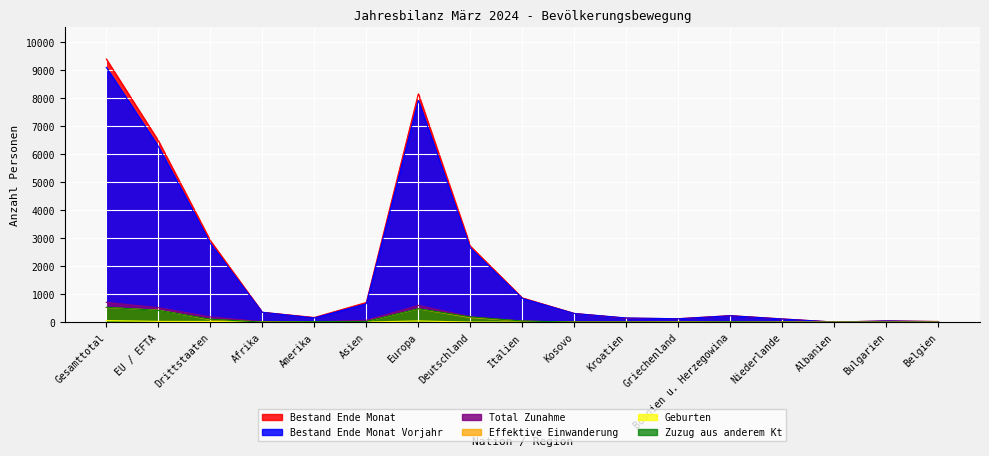

What is the approximate value of Bestand Ende Monat Vorjahr at Kroatien?

153